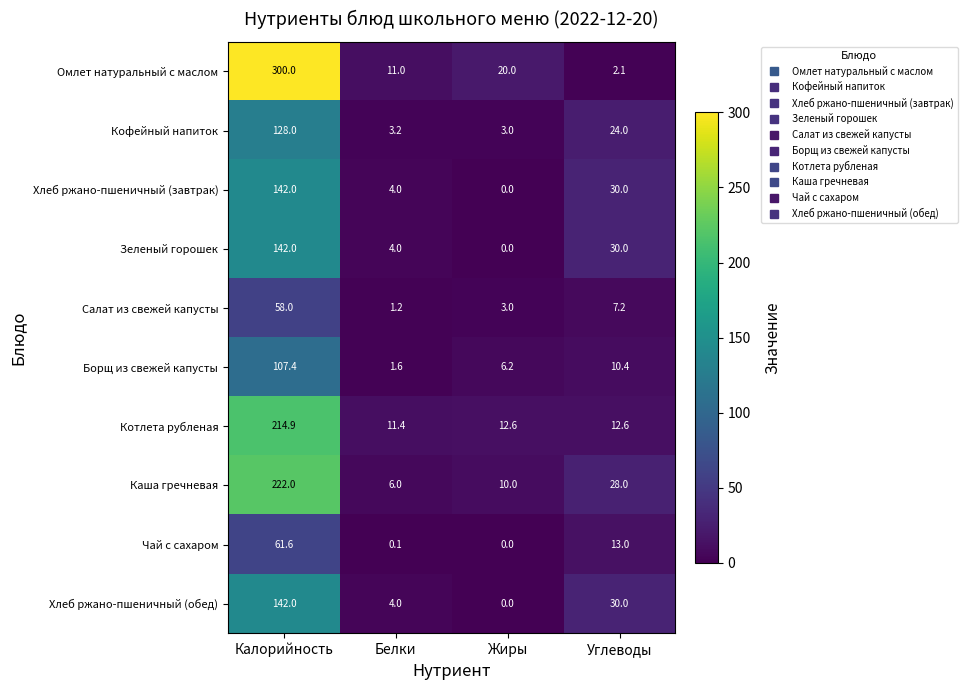

What is the approximate value of Хлеб ржано-пшеничный (завтрак) at Белки?

4.0